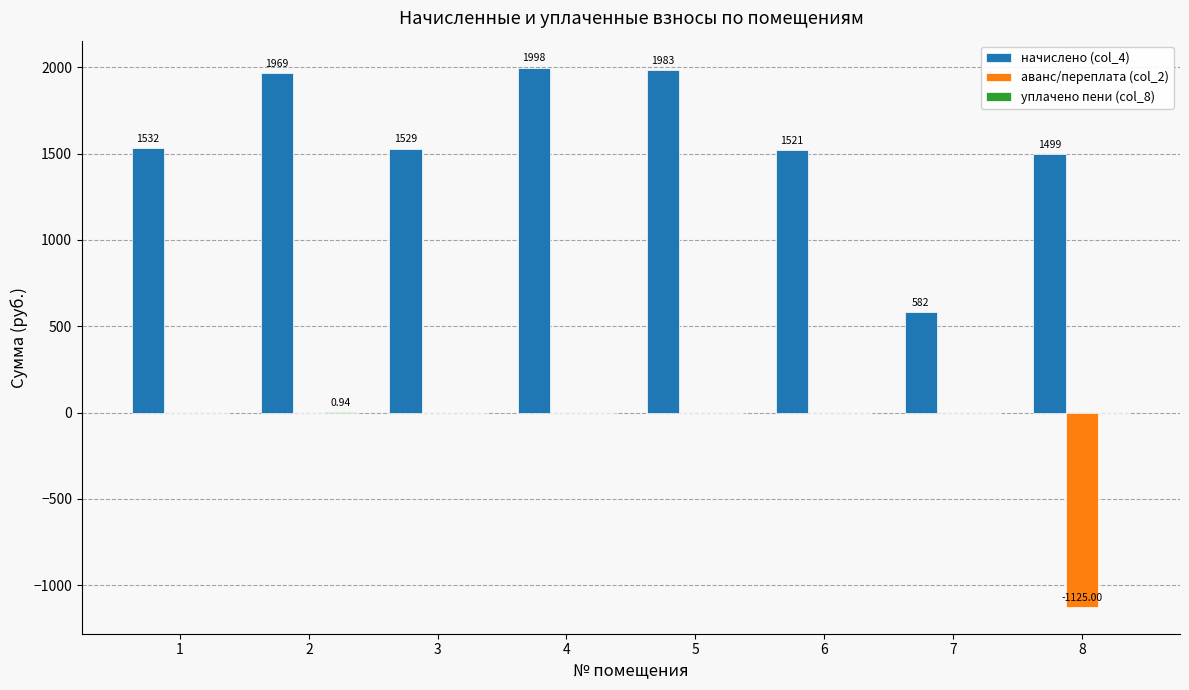

How many groups of bars are there?

8